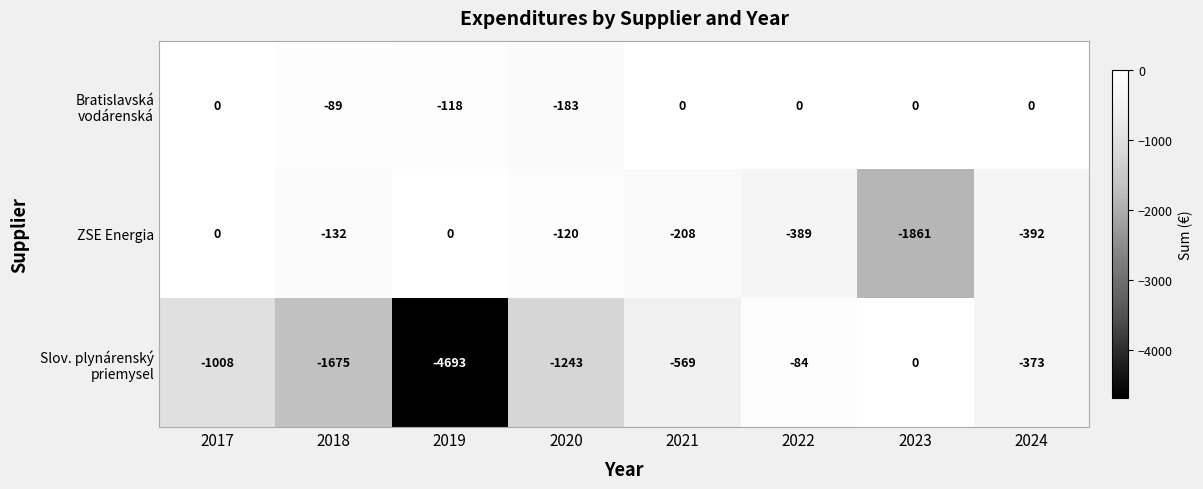

What is the total value across all series at 2022?

-473